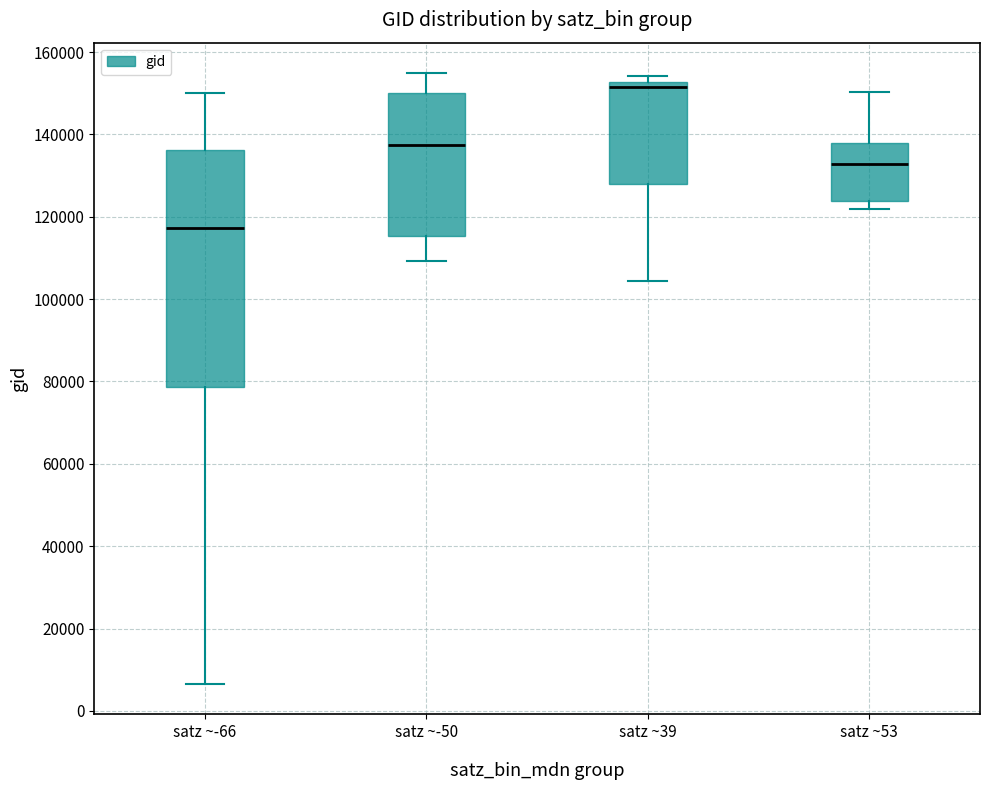

Which box has the lowest median line?

satz ~-66